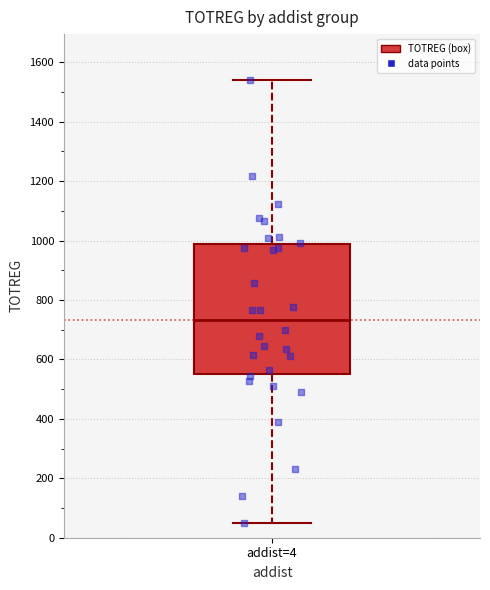

Where is the upper edge of the box for addist=4 on the y-axis? The values are not printed on the chart, so give them approximately, as read against the axis.

980